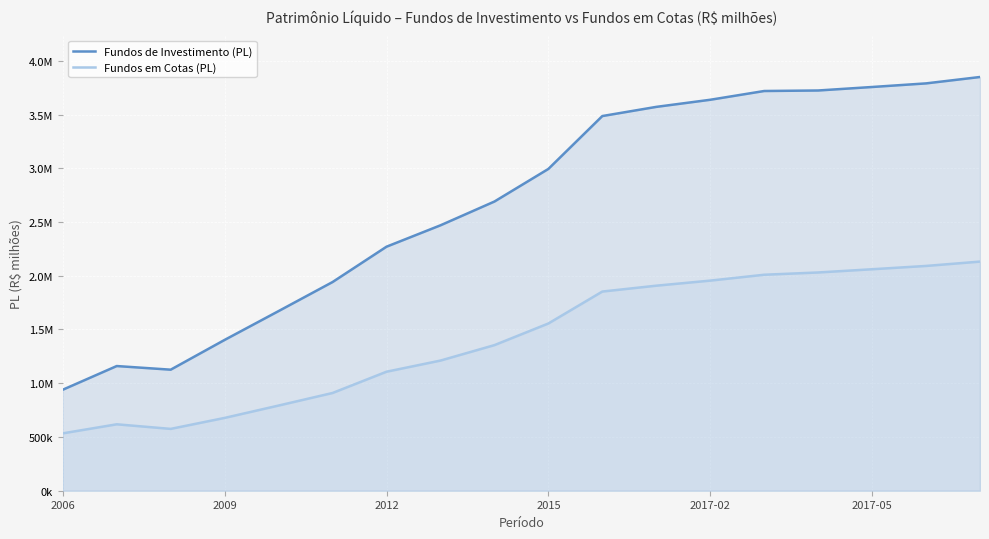

What is the greatest value displayed?

3848914.5